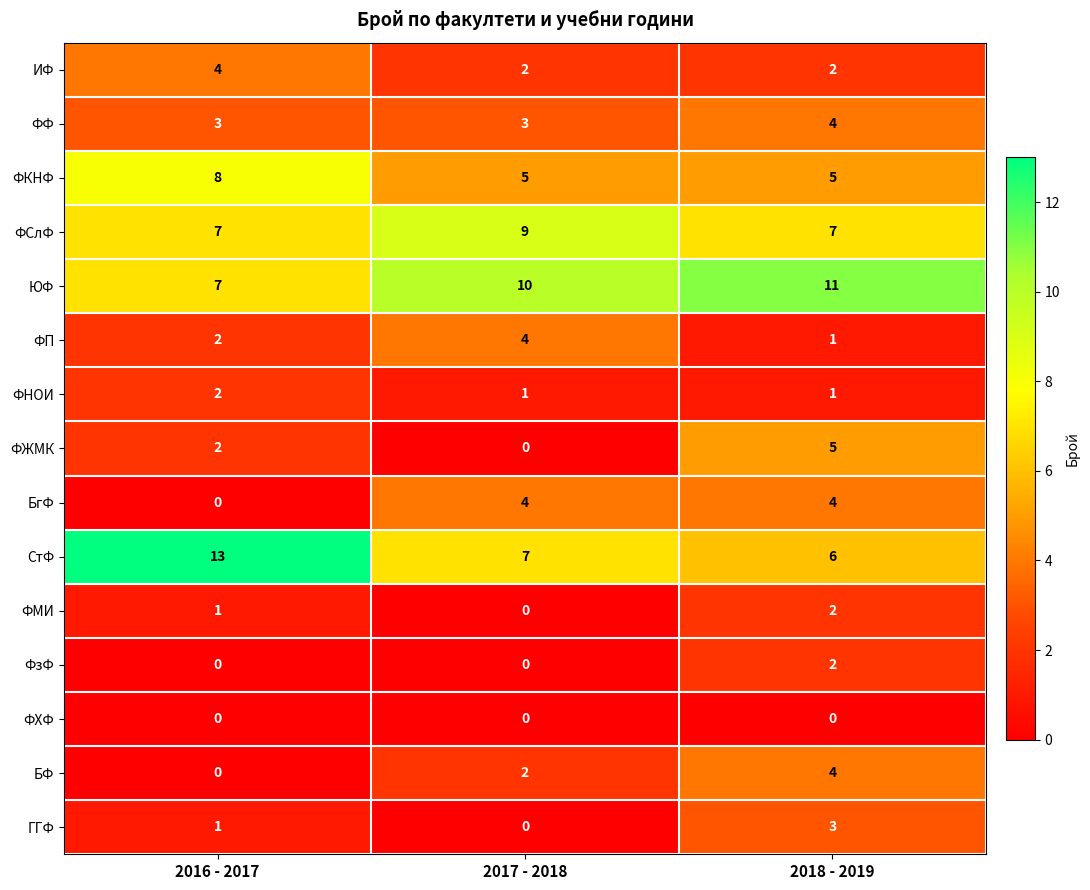

At which label does ИФ reach its peak?

2016 - 2017